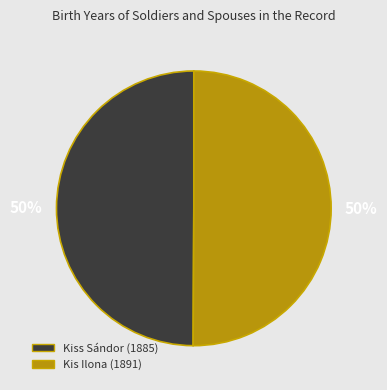

Combined, do Kis Ilona (1891) and Kiss Sándor (1885) account for over 50%?

Yes